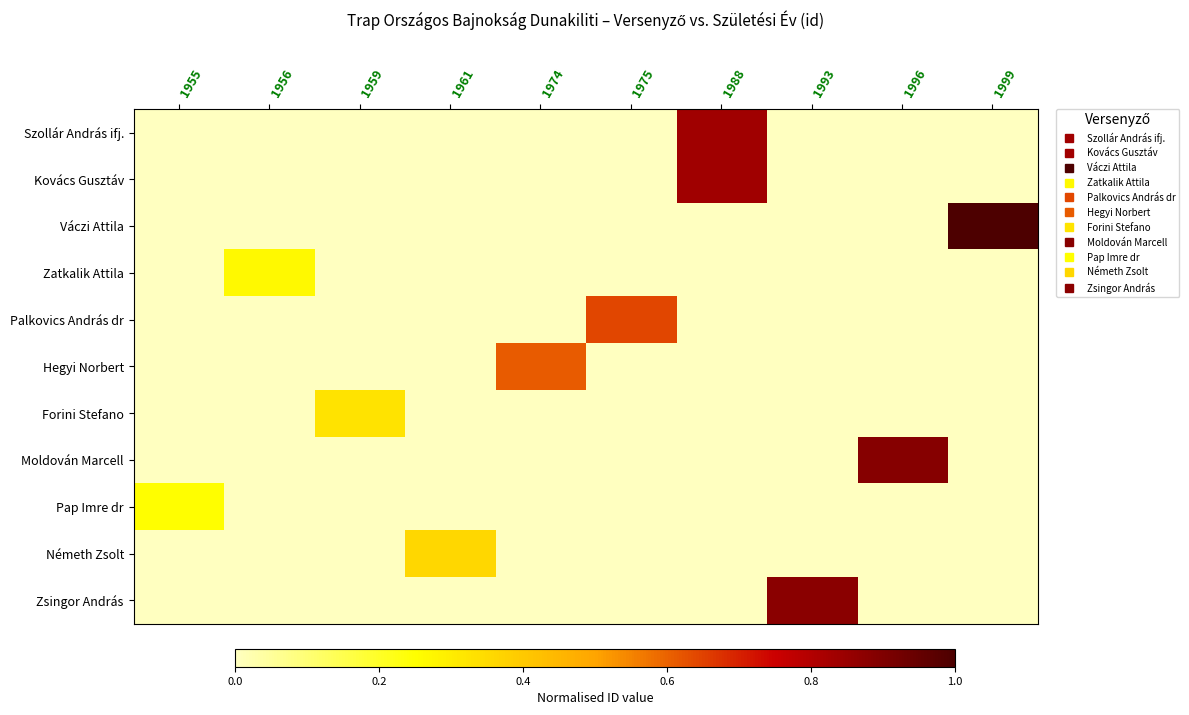

Between 1999 and 1993, which is larger?

1999